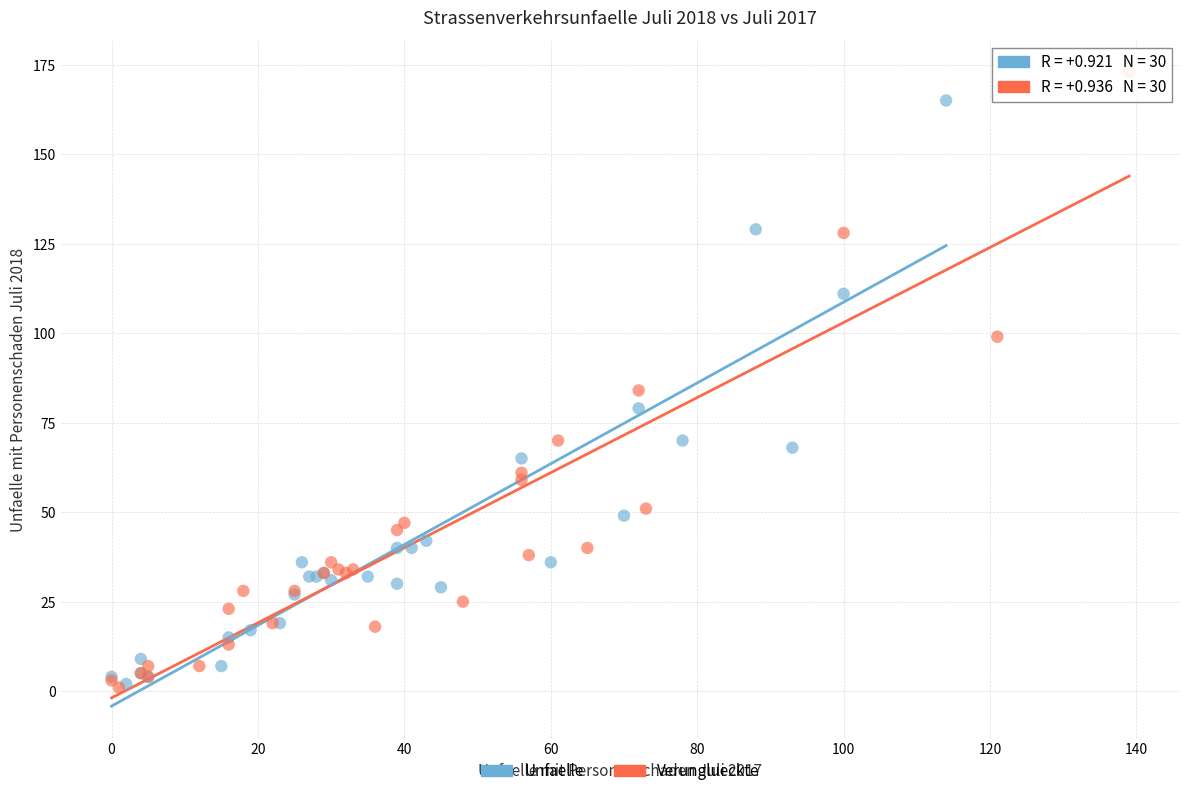

Which series has the largest Y range (max minus min)?

Verunglueckte